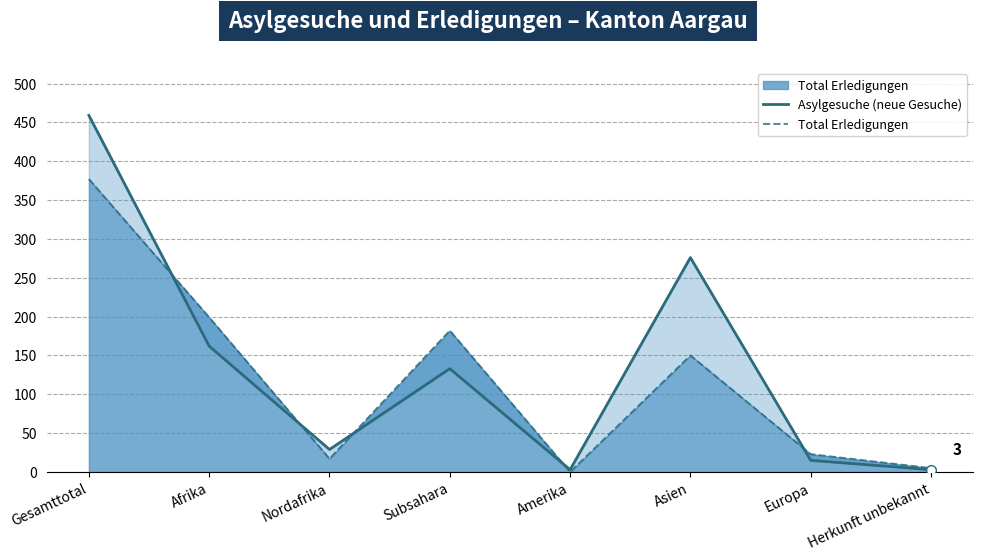

Where is Total Erledigungen nearest to the value 188?

Subsahara